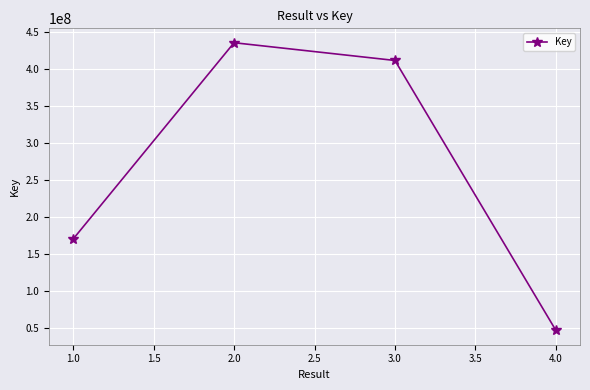

The value at 4.0 is 47280126. True or false?

True